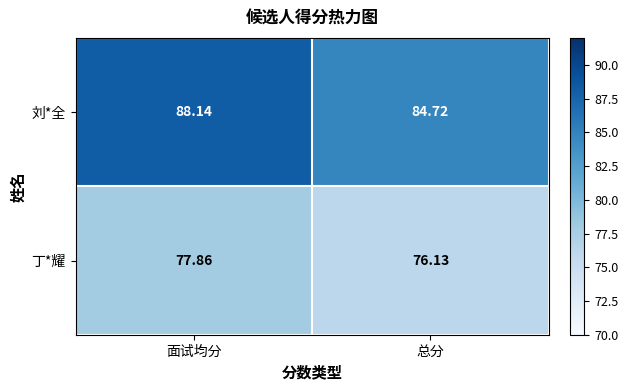

List the series in order of their peak value, lowest first.

丁*耀, 刘*全